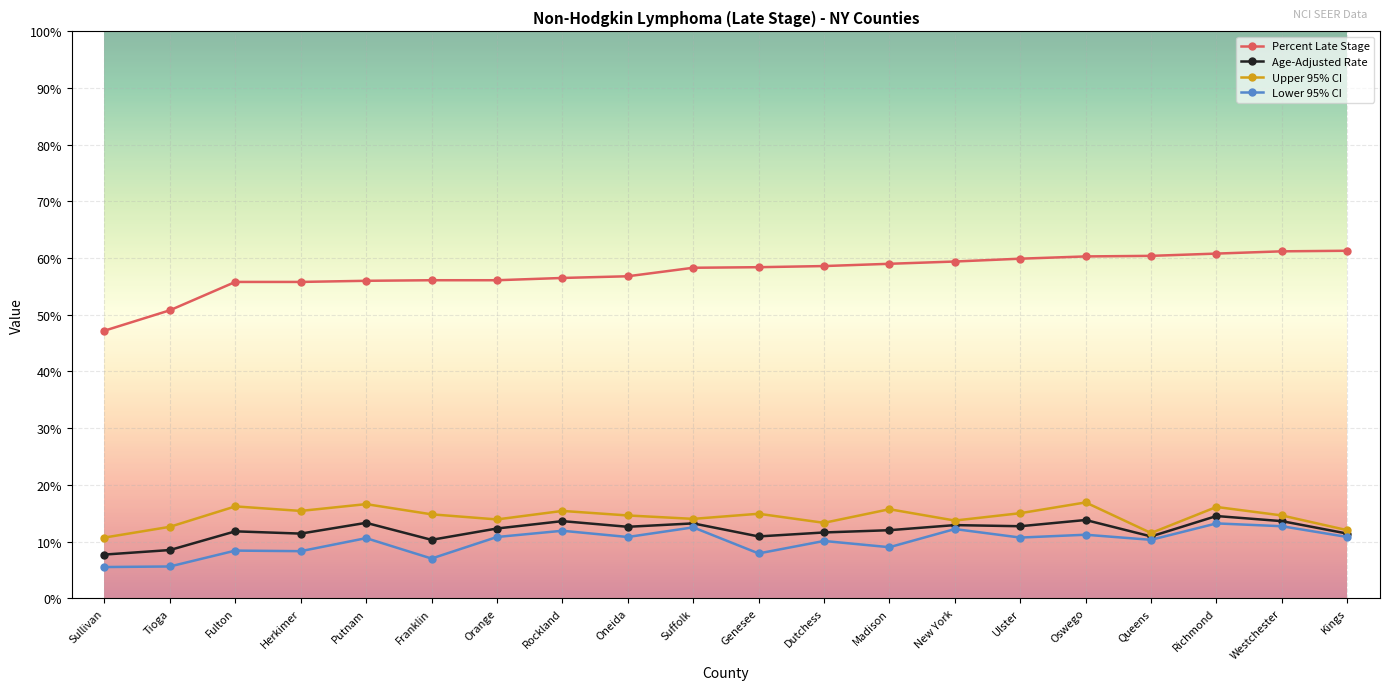

What is the sum of all Age-Adjusted Rate values?

239.0